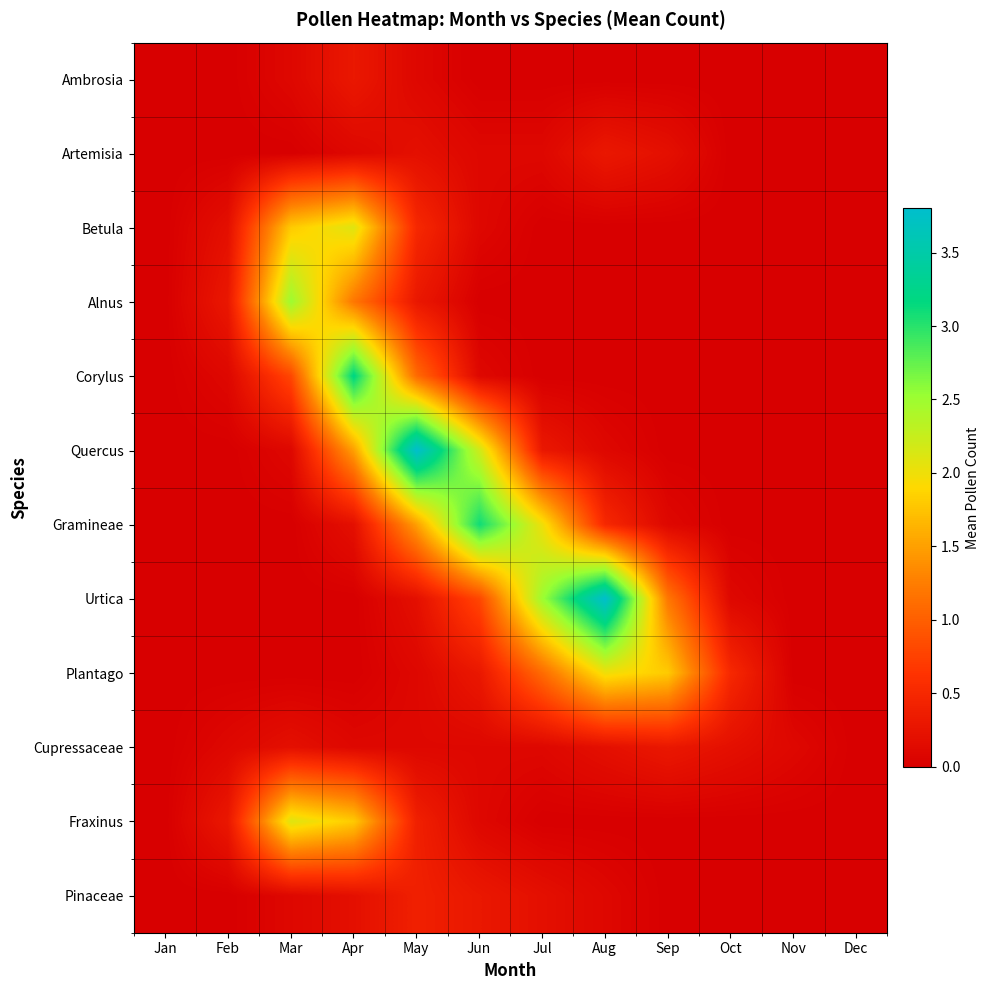

At how many categories does at least one series exceed 2?

6